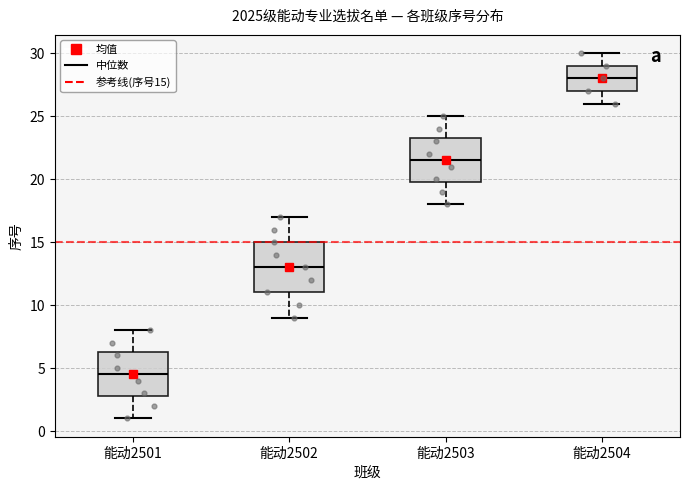

Reading left to right, read every box against the y-axis: the position of its median line, the range the box covers, and the ends of its whiskers. The values are not printed on the chart, so give them approximately, as read against the axis.

能动2501: median 4.5, box 3.0 to 6.5, whiskers 1.0 to 8.0
能动2502: median 13.0, box 11.0 to 15.0, whiskers 9.0 to 17.0
能动2503: median 21.5, box 20.0 to 23.5, whiskers 18.0 to 25.0
能动2504: median 28.0, box 27.0 to 29.0, whiskers 26.0 to 30.0